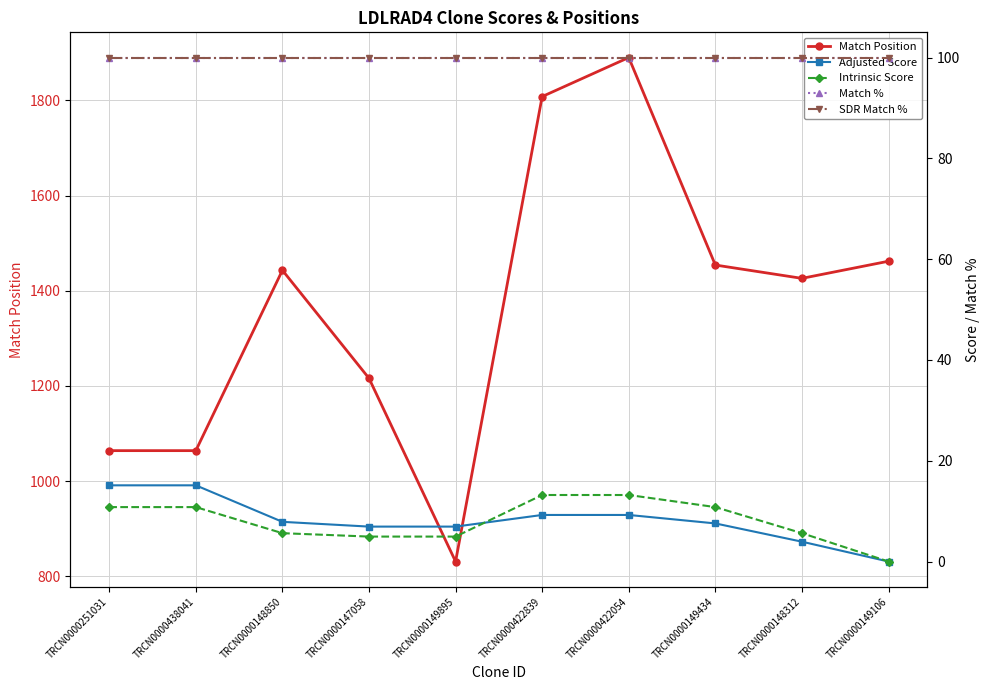

True or false: Intrinsic Score and SDR Match % intersect in this chart.

False